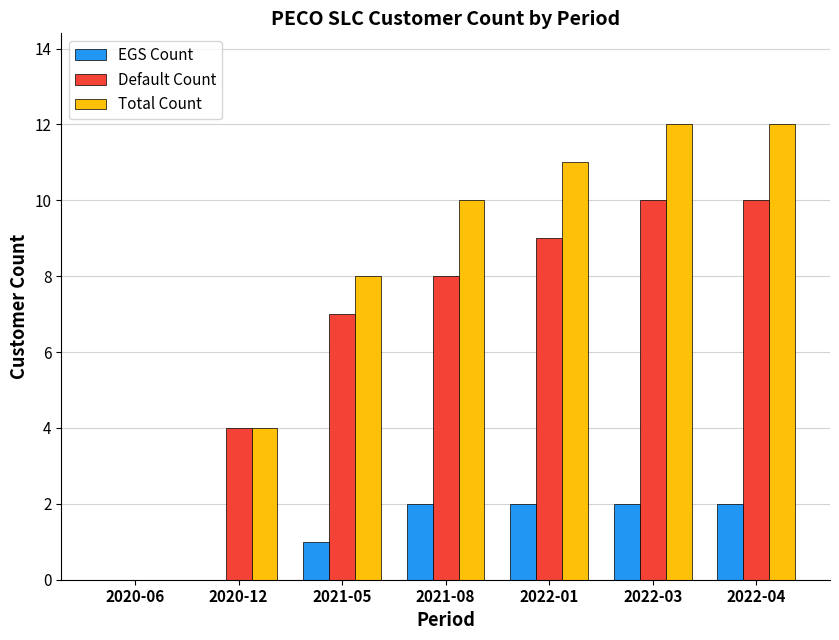

Between 2021-05 and 2022-03, which series saw the biggest shift?

Total Count